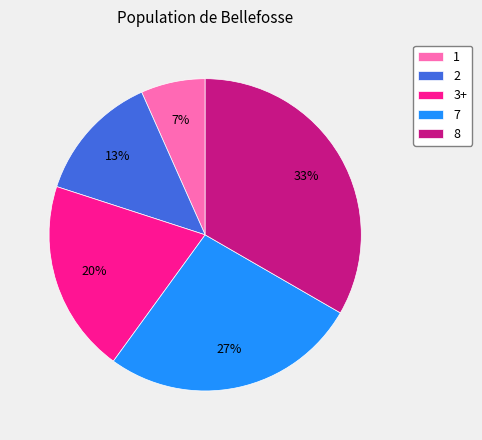

Is there any slice that represents more than half of the pie?

No